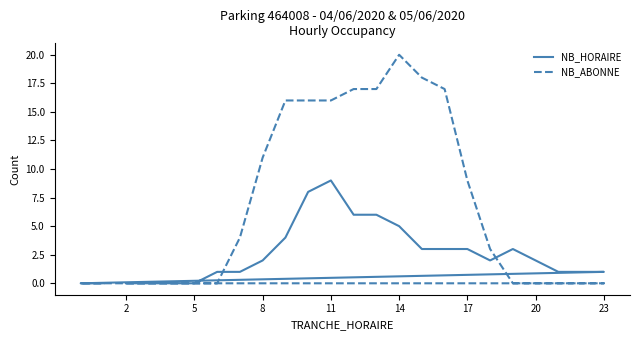

What is the average value of the NB_HORAIRE series?

3